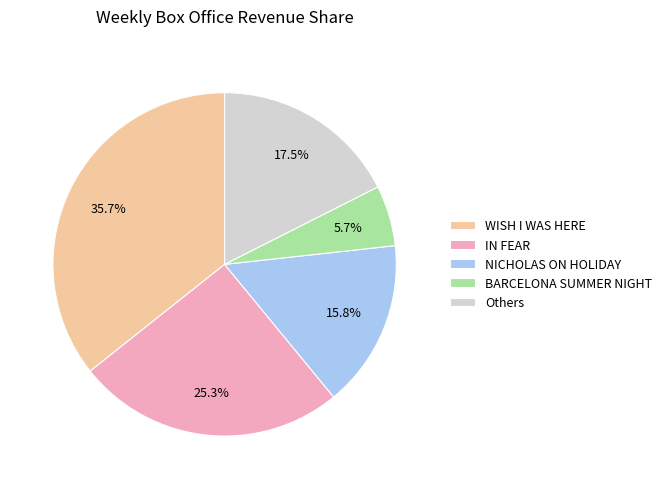

Rank the categories by value from highest to lowest.

WISH I WAS HERE, IN FEAR, Others, NICHOLAS ON HOLIDAY, BARCELONA SUMMER NIGHT